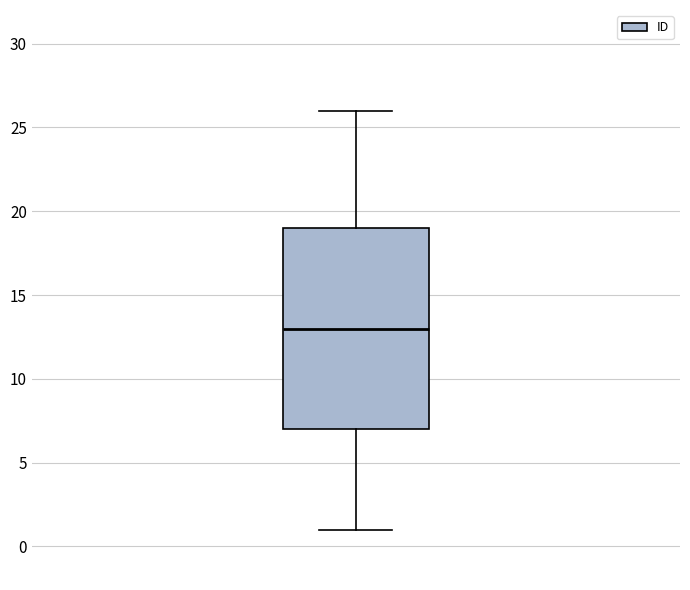

Where does the upper whisker of the box end on the y-axis? The values are not printed on the chart, so give them approximately, as read against the axis.

26